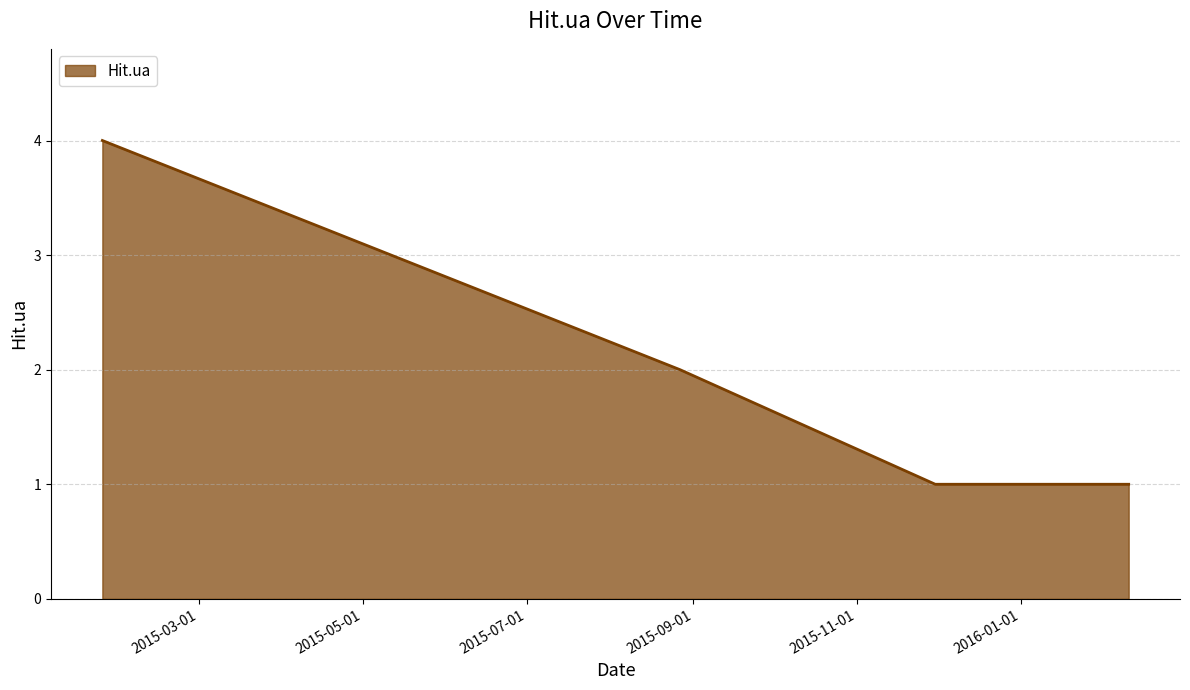

What is the maximum value shown in the chart?

4